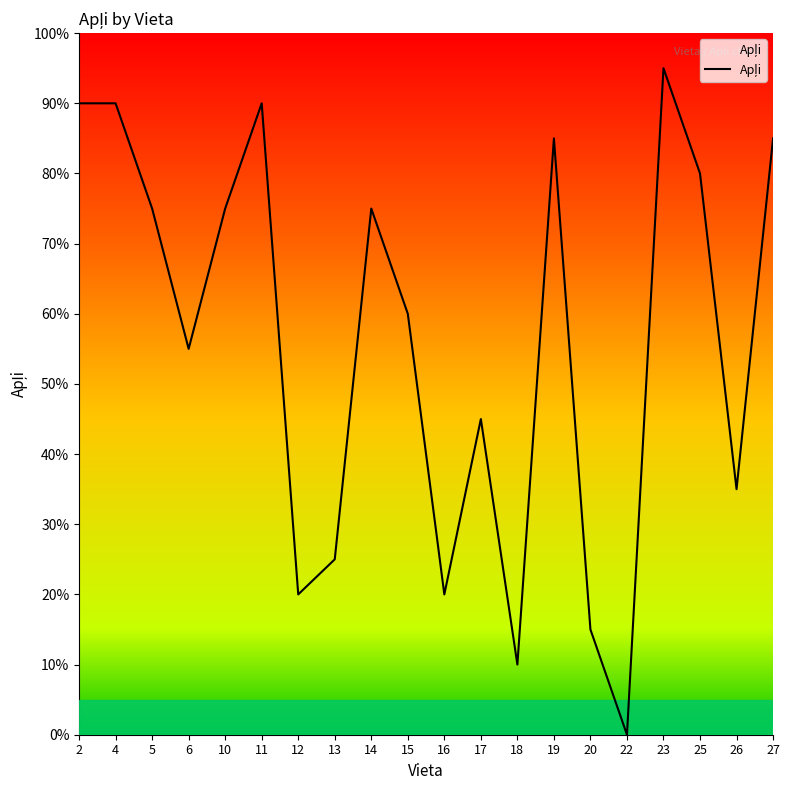

What is the maximum value shown in the chart?

95